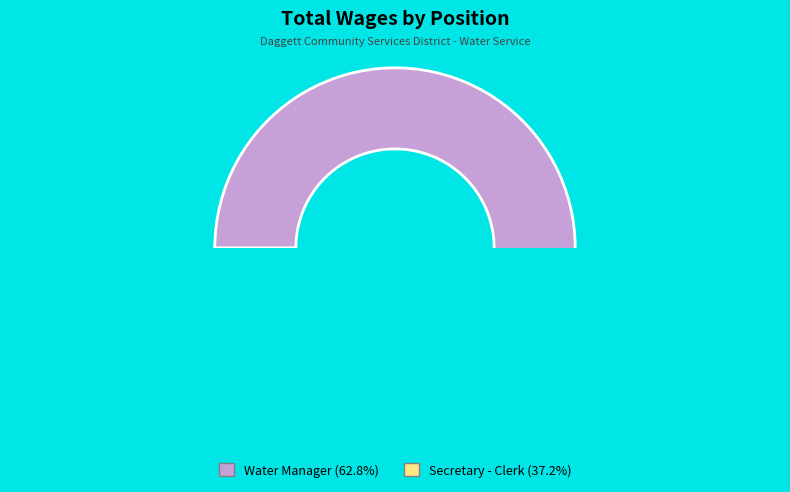

Is there a majority slice in this chart?

Yes